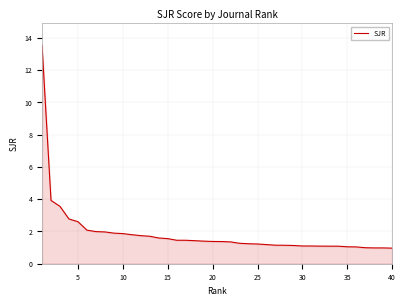

What is the greatest value displayed?

13.5